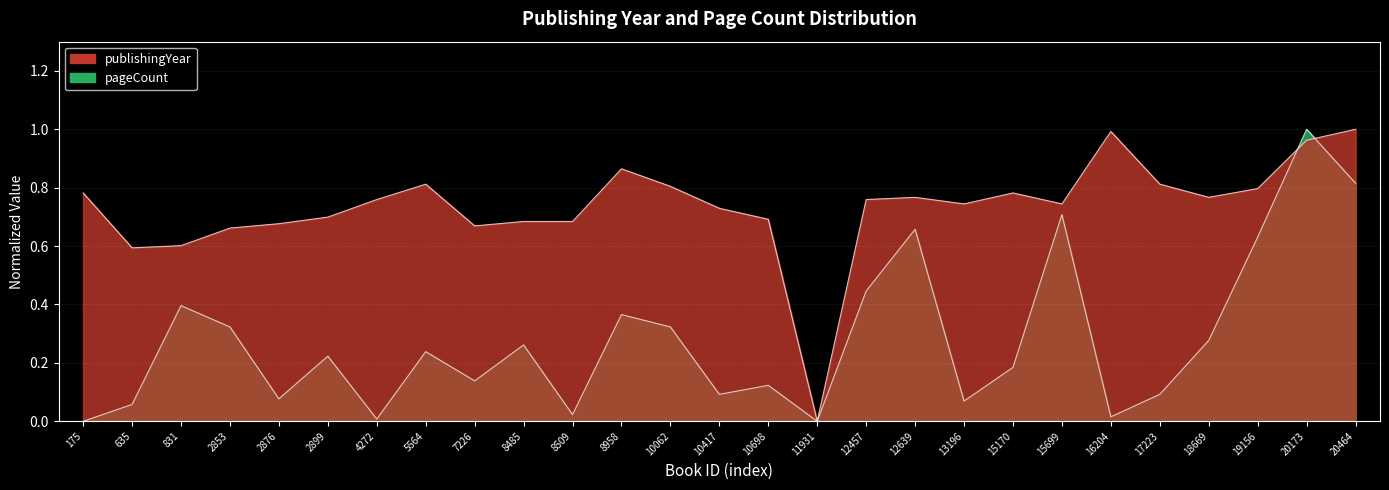

How many distinct data groups are displayed?

2